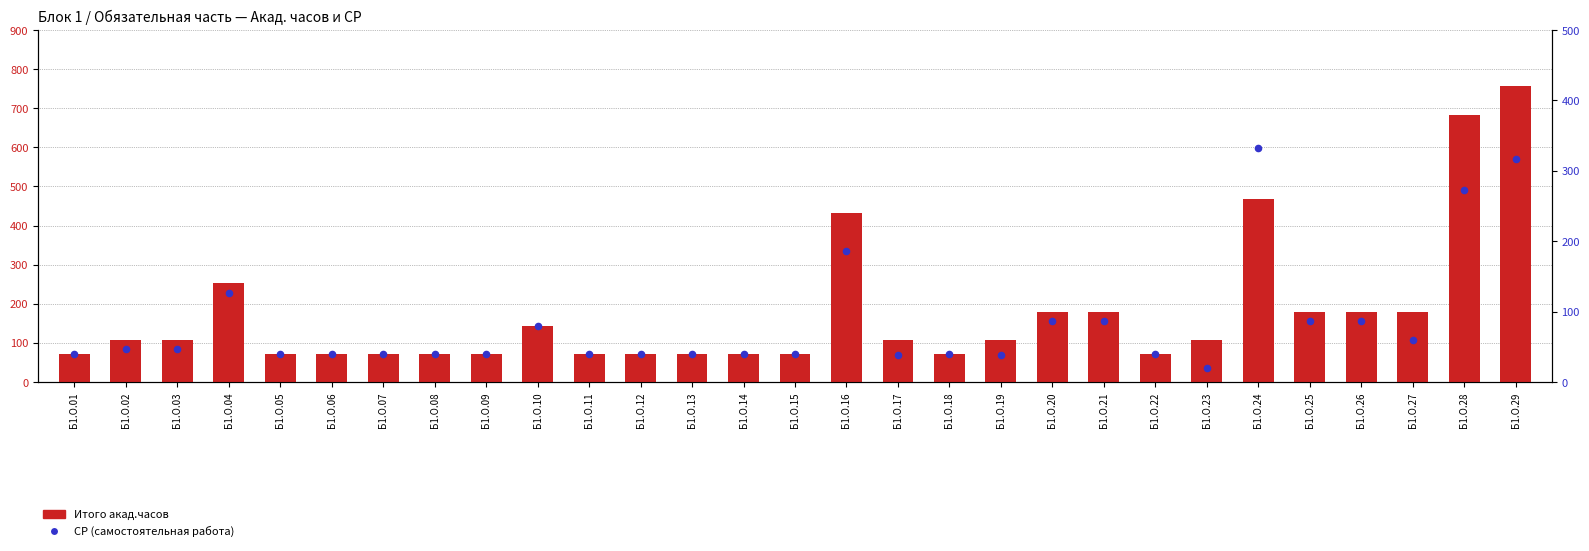

What is the total value across all series at Б1.О.11?

111.8